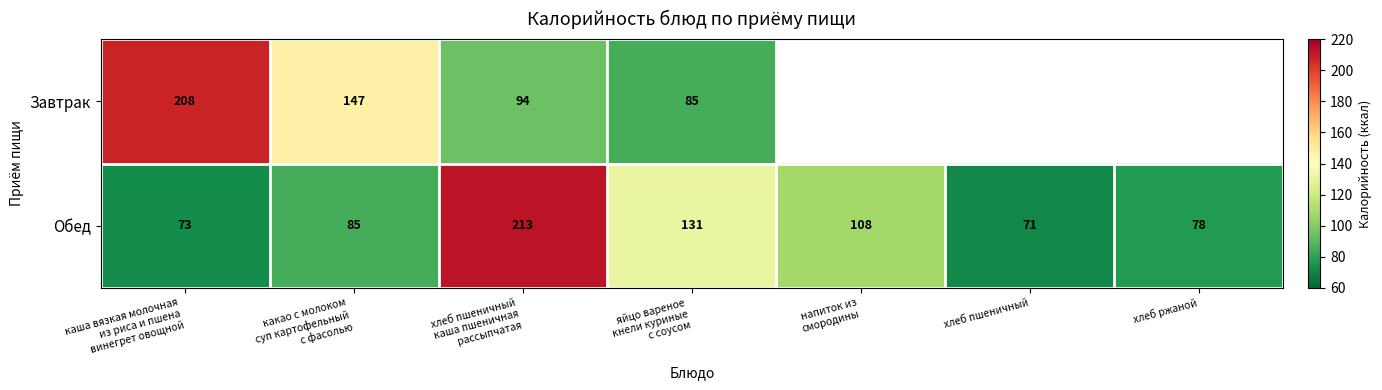

What is the total value across all series at каша вязкая молочная
из риса и пшена
винегрет овощной?

281